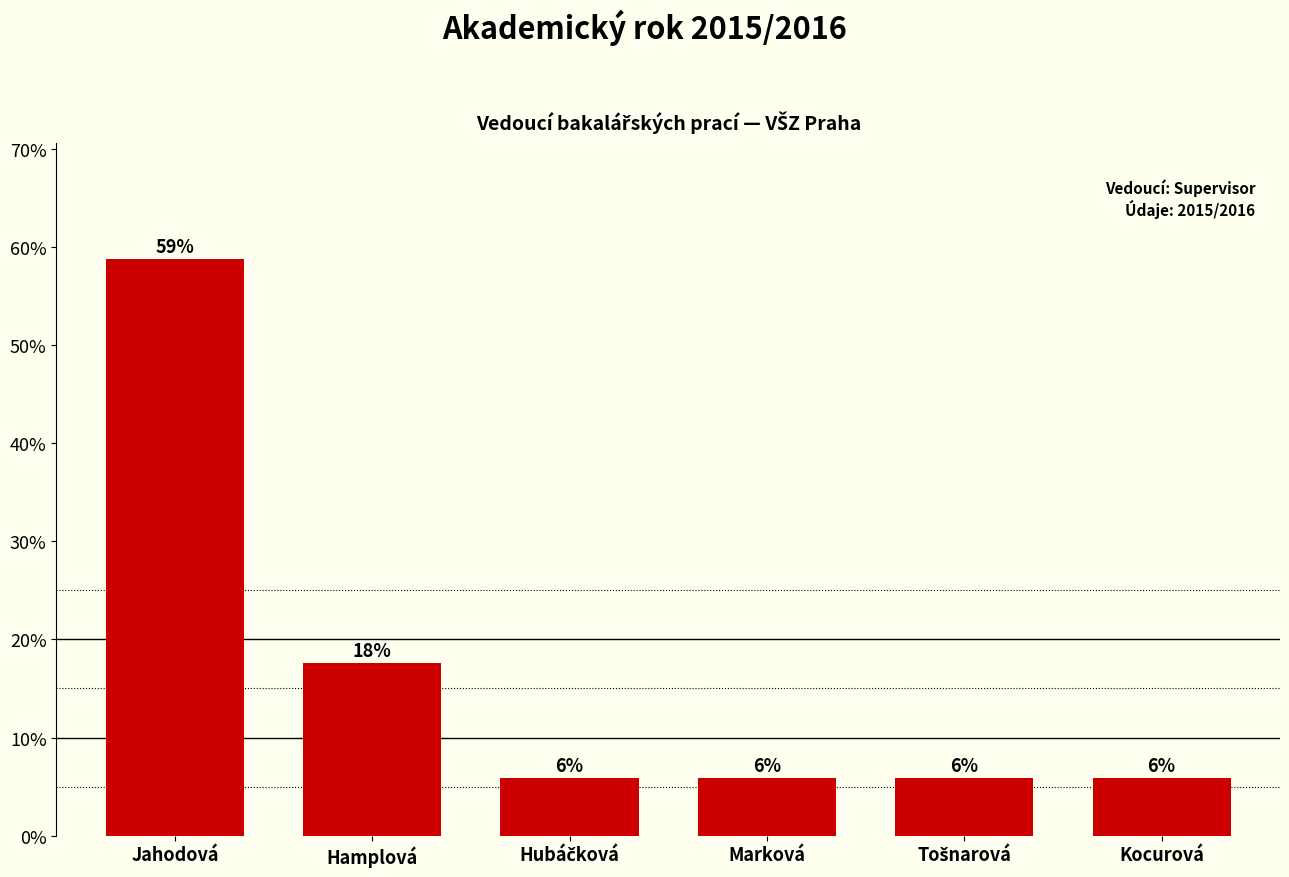

What is the difference between the maximum and minimum values?

52.9